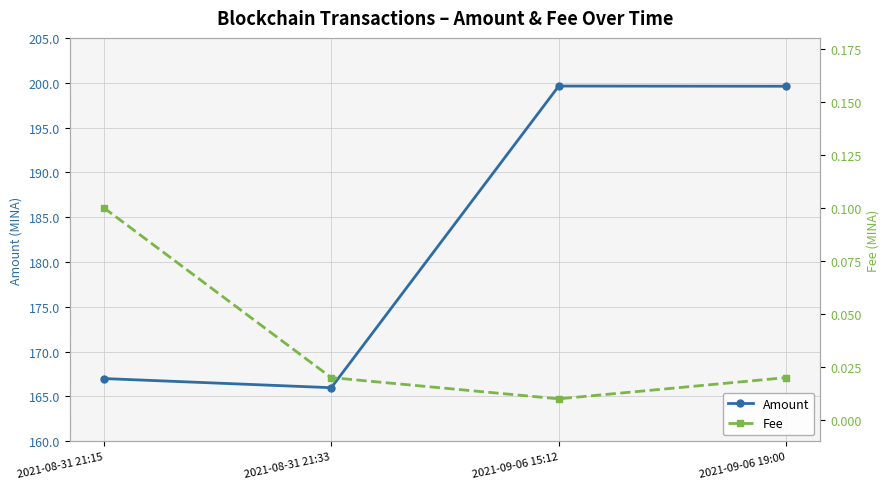

At which label is Amount closest to 182?

2021-08-31 21:15